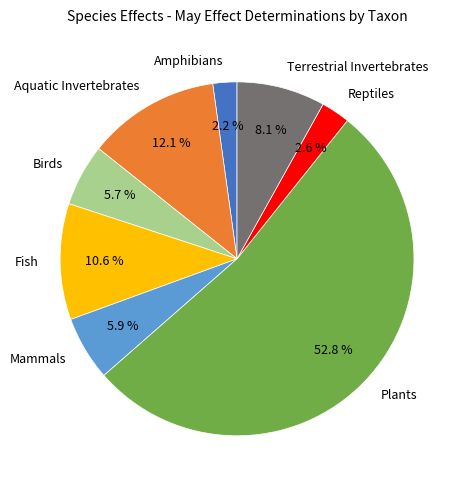

To the nearest percent, what portion does Plants represent?

53%